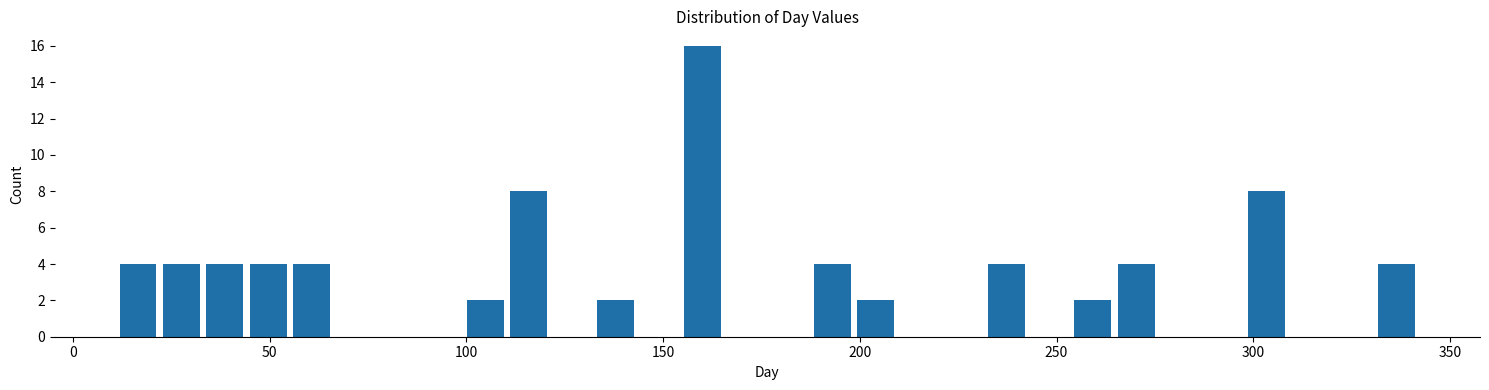

Read against the x-axis, roughly where is the centre of the tallest bar?

160